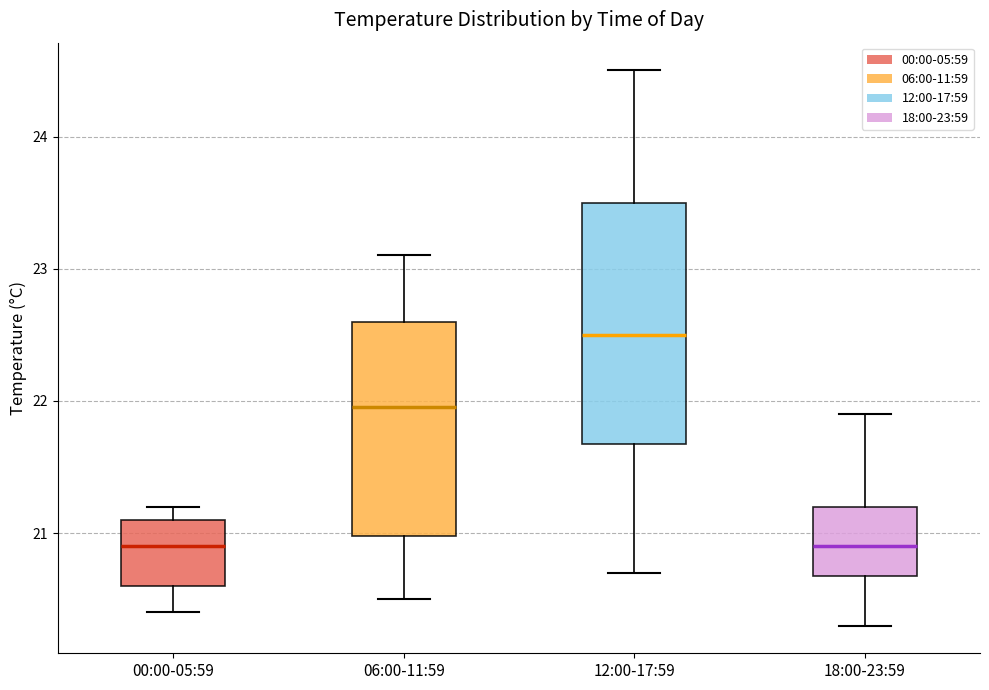

Reading left to right, transcribe this box plot: for each box, give where its median line is, the range the box spans, and where its two whiskers end, as read against the y-axis. The values are not printed on the chart, so give them approximately, as read against the axis.

00:00-05:59: median 20.9, box 20.6 to 21.1, whiskers 20.4 to 21.2
06:00-11:59: median 22.0, box 21.0 to 22.6, whiskers 20.5 to 23.1
12:00-17:59: median 22.5, box 21.7 to 23.5, whiskers 20.7 to 24.5
18:00-23:59: median 20.9, box 20.7 to 21.2, whiskers 20.3 to 21.9